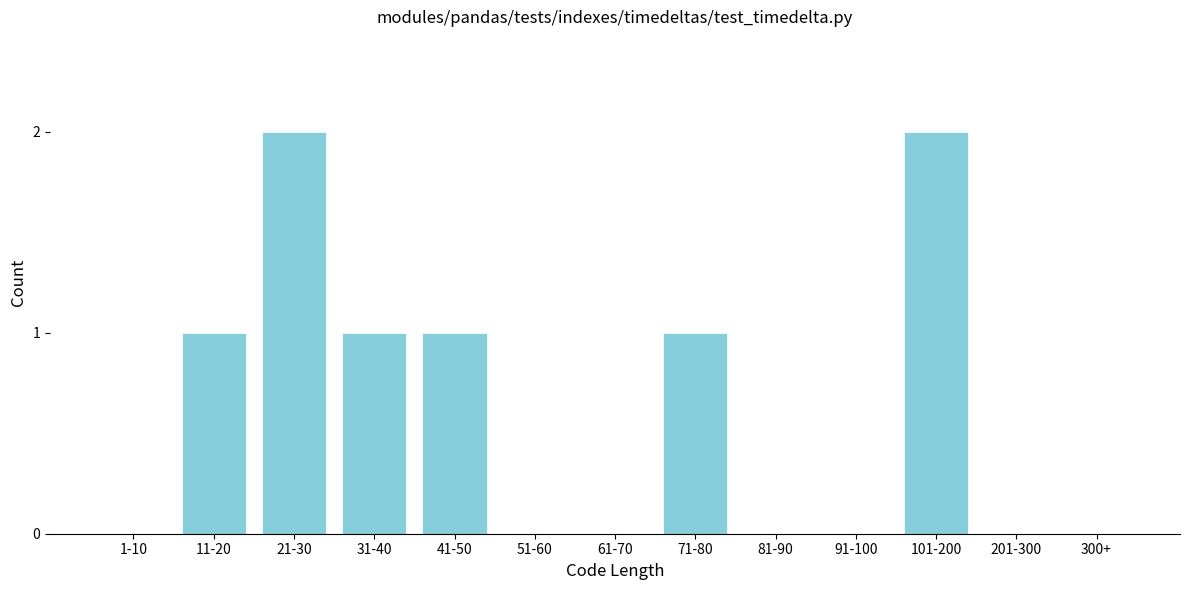

Reading left to right, list all the values displayed in this chart.

1-10=0	11-20=1	21-30=2	31-40=1	41-50=1	51-60=0	61-70=0	71-80=1	81-90=0	91-100=0	101-200=2	201-300=0	300+=0